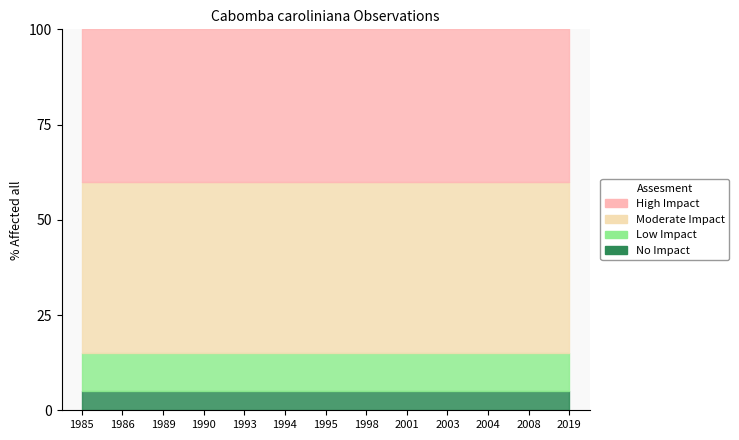

Between 1990 and 1994, which series saw the biggest shift?

No Impact